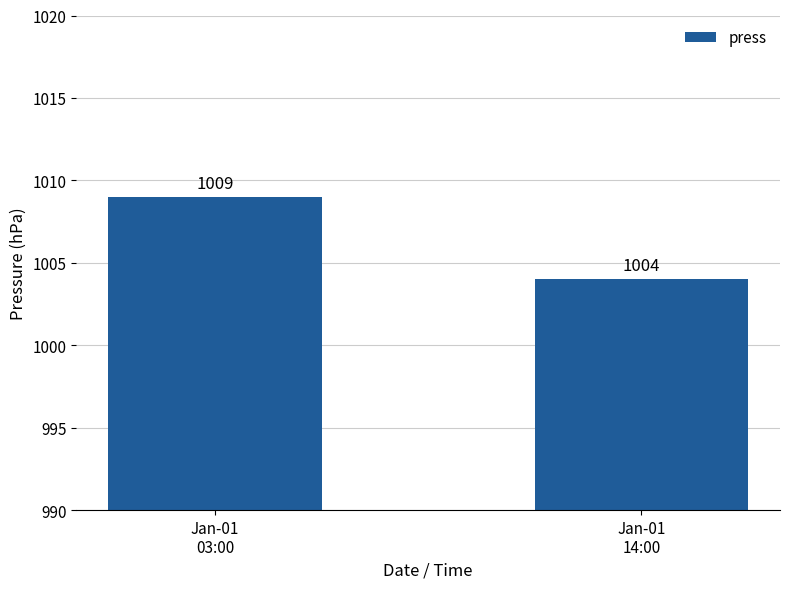

At which category does the chart reach its minimum across all series?

Jan-01
14:00